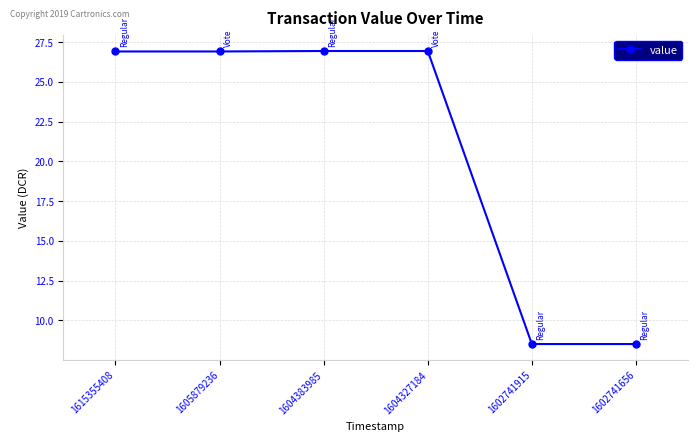

True or false: the data has more than 2 interior local peaks.

False